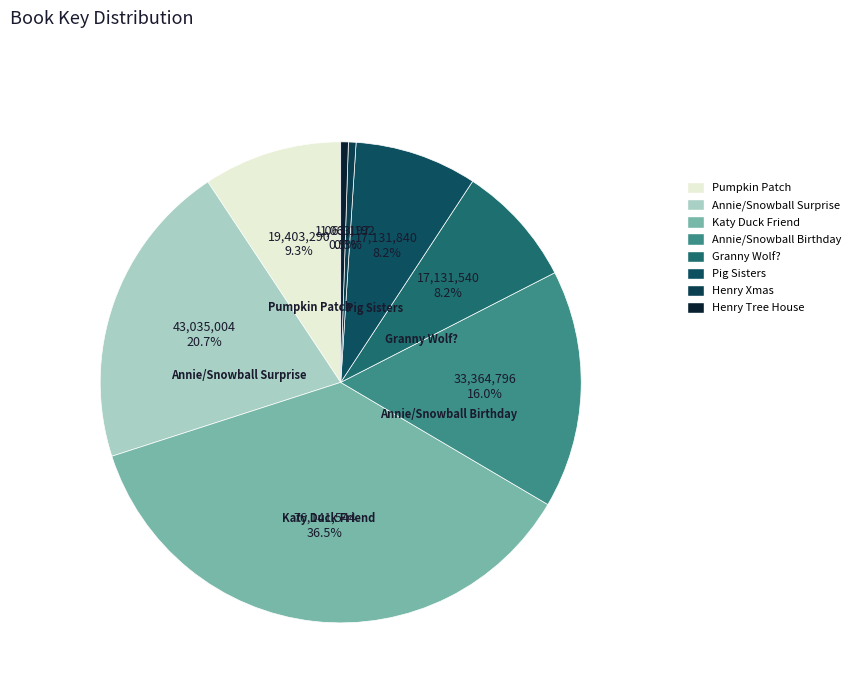

How many segments does this pie chart have?

8